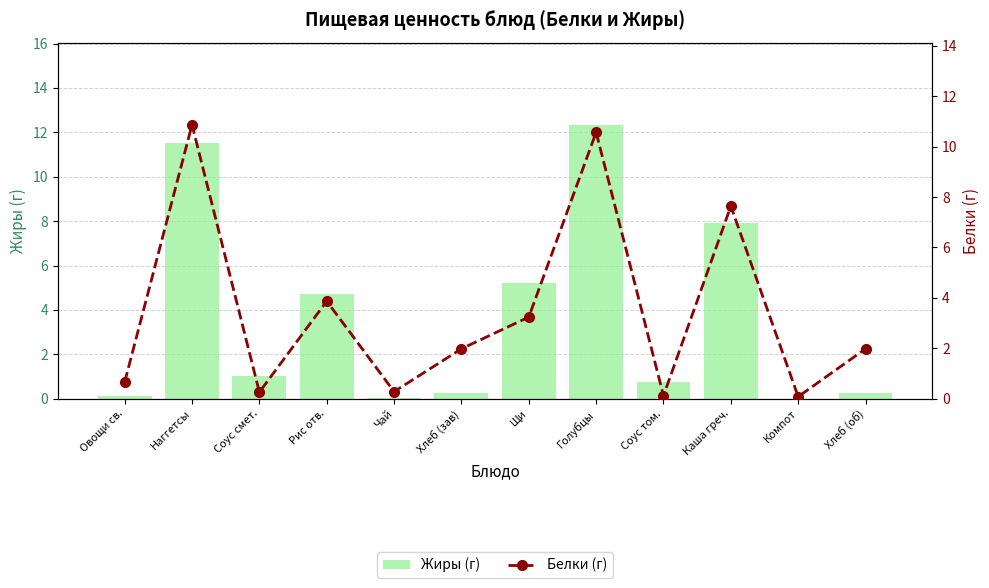

At which category is the sum across all series the highest?

Голубцы